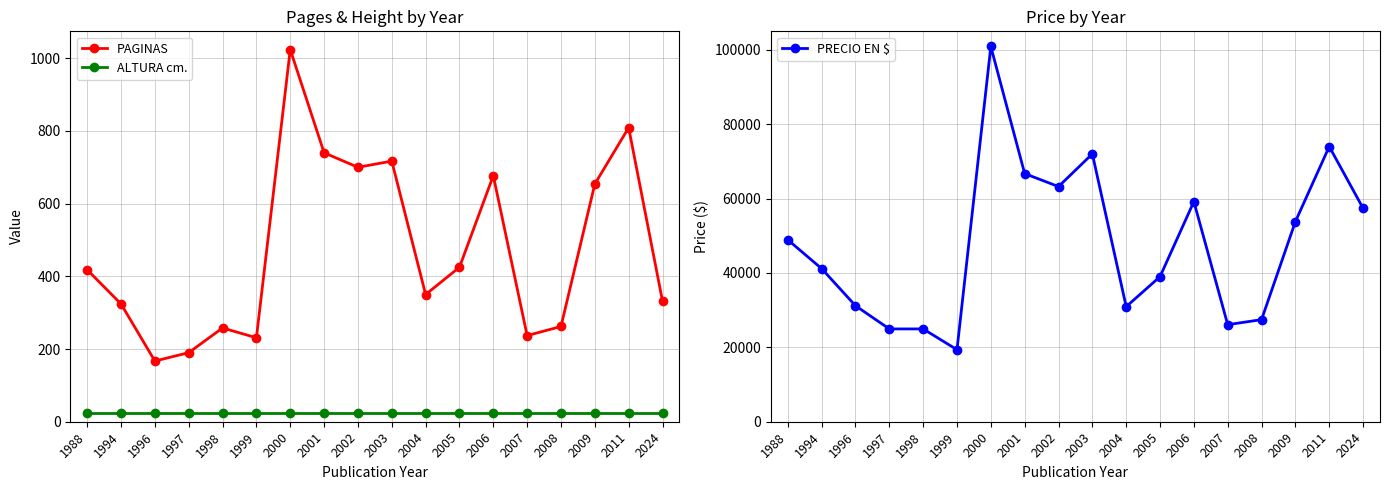

How many lines are shown in the chart?

3